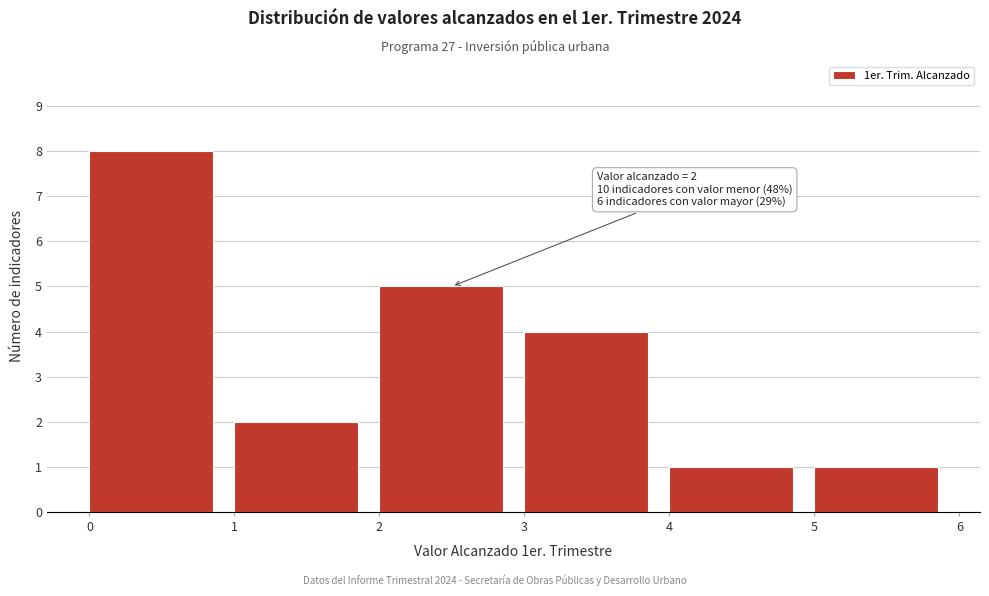

Over which range of the x-axis is the bar tallest?

0 to 1